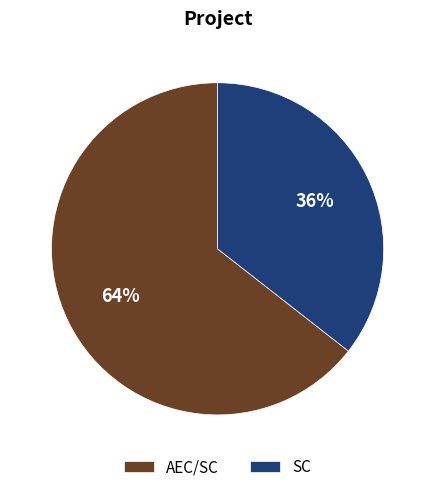

Rank the categories by value from highest to lowest.

AEC/SC, SC